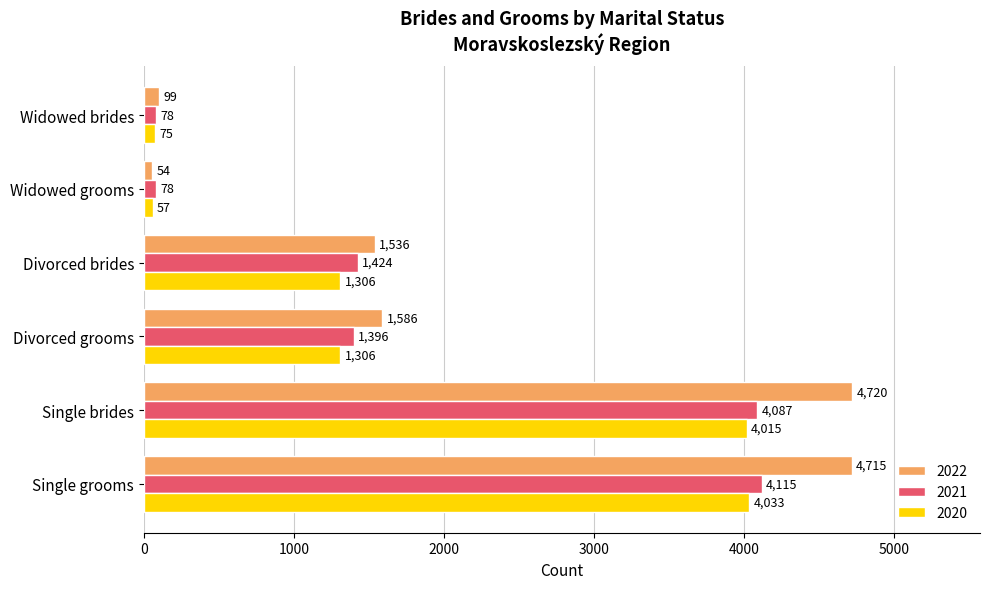

Which series has the widest spread of values?

2022